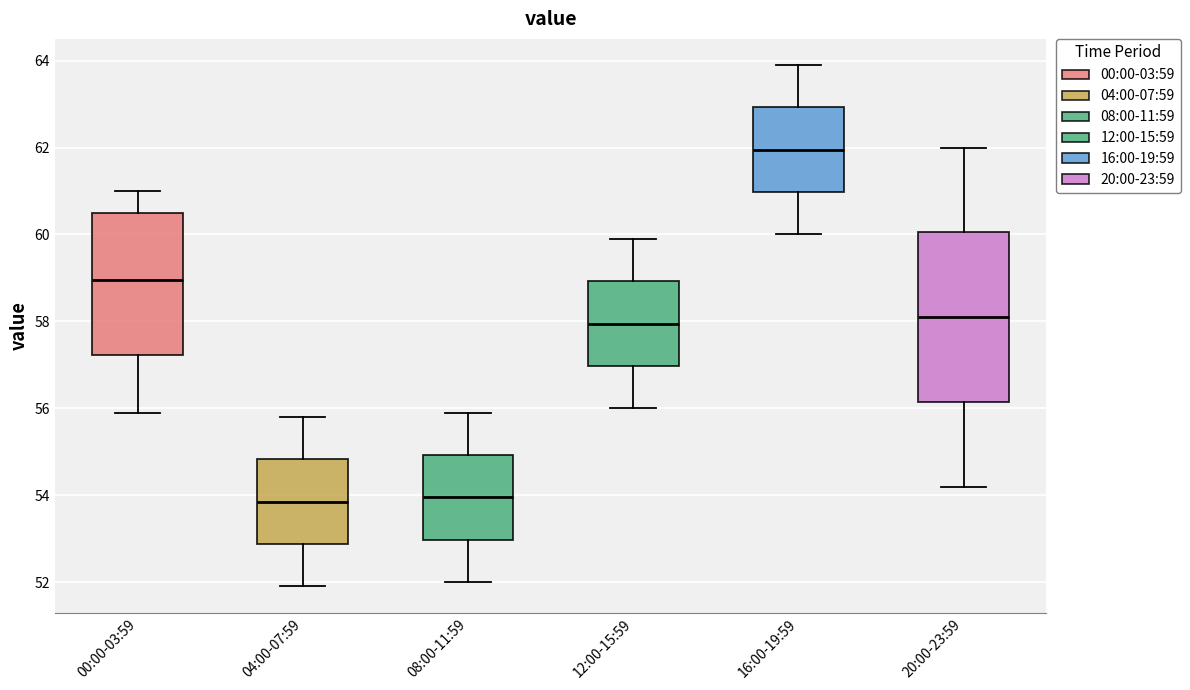

Which box is the tallest, from its lower edge to its upper edge?

20:00-23:59